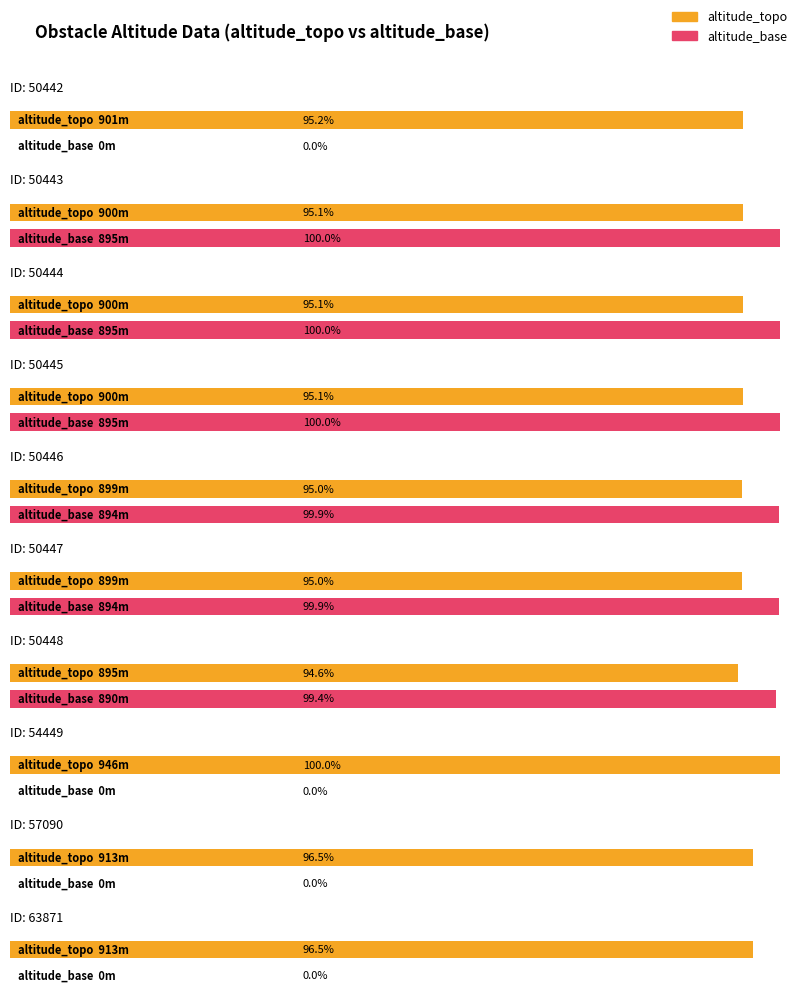

Between 50442 and 50447, which series saw the biggest shift?

altitude_base